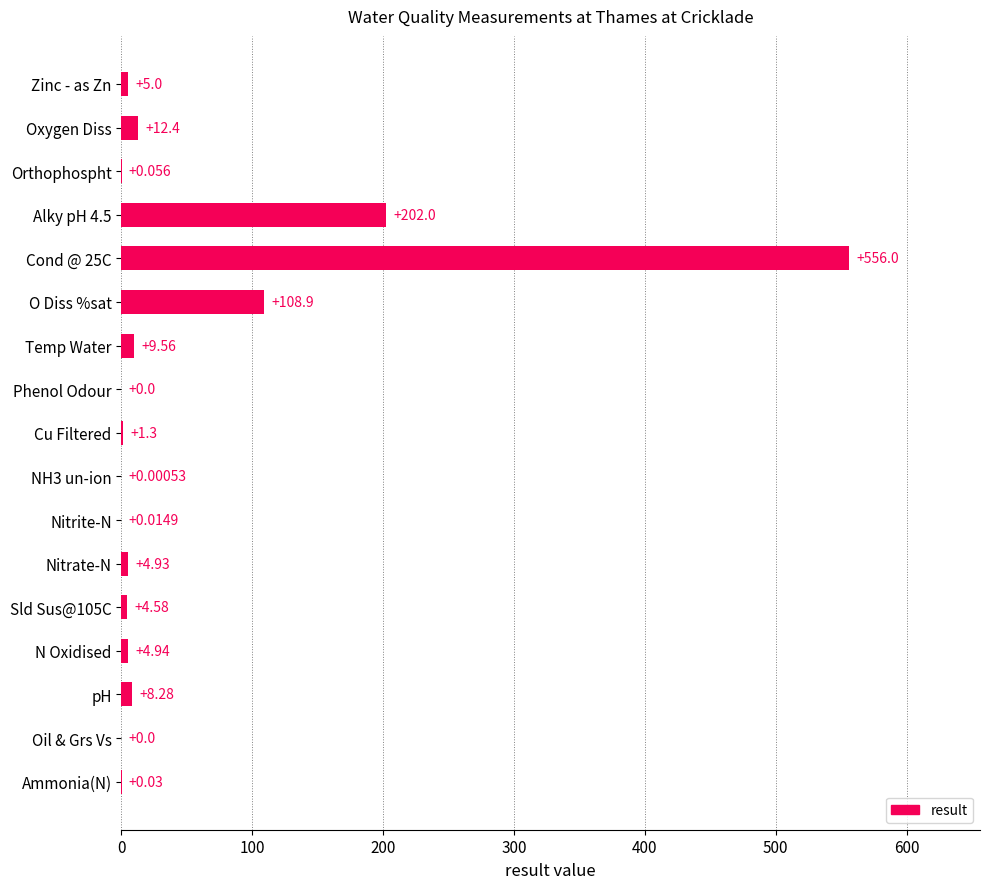

Where is the data nearest to the value 278?

Alky pH 4.5